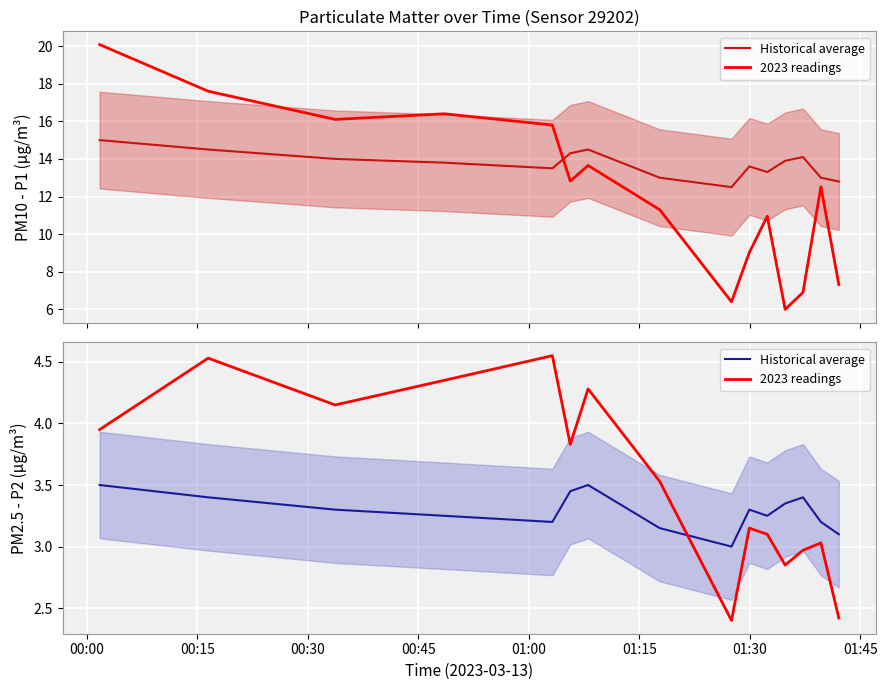

How many lines are shown in the chart?

2